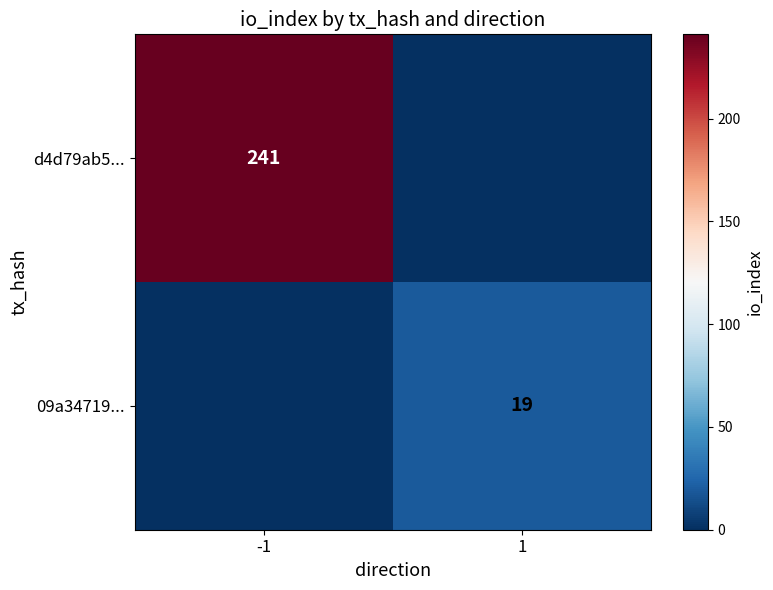

Is the value of 09a34719... at 1 greater than the value of d4d79ab5... at -1?

No